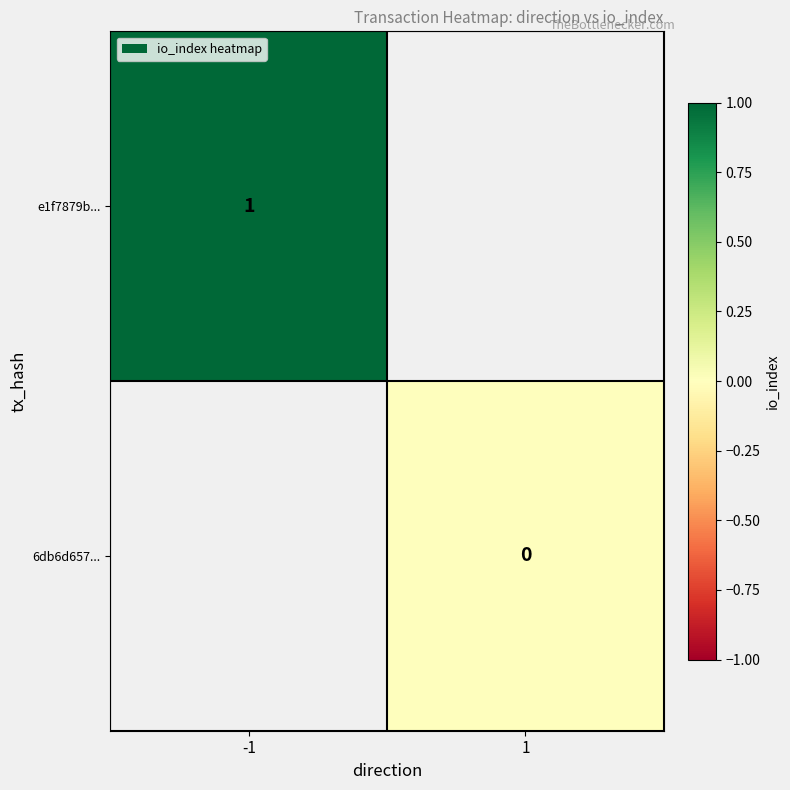

Is it true that e1f7879b... equals 2 at -1?

False